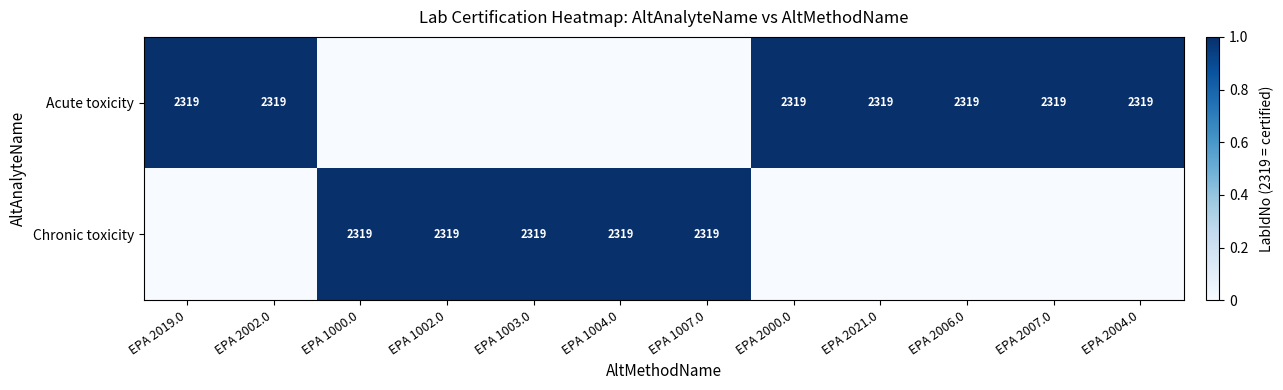

The Chronic toxicity series shows 782 at EPA 1003.0. True or false?

False